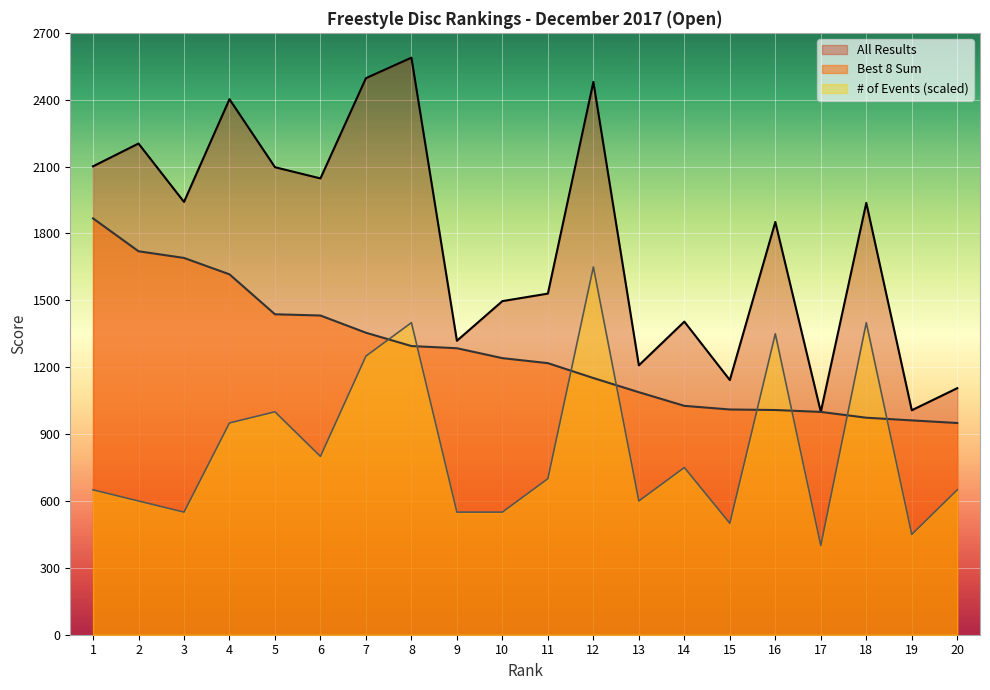

What is the lowest value of the All Results series?

999.5